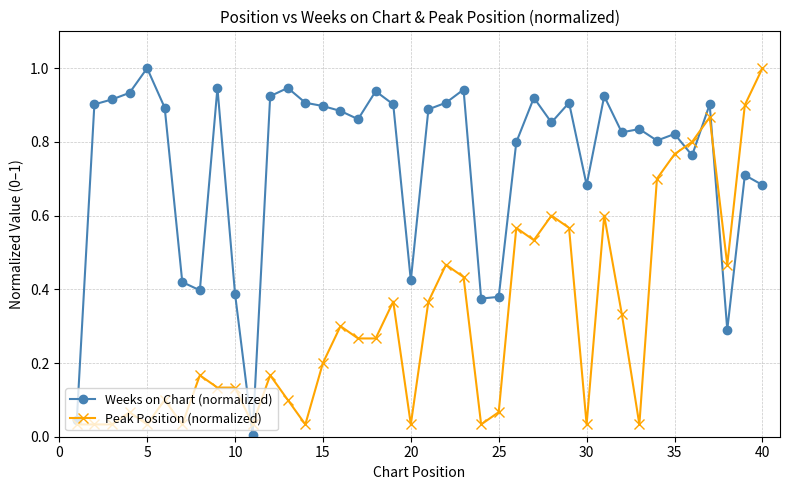

How many categories are shown in the chart?

40